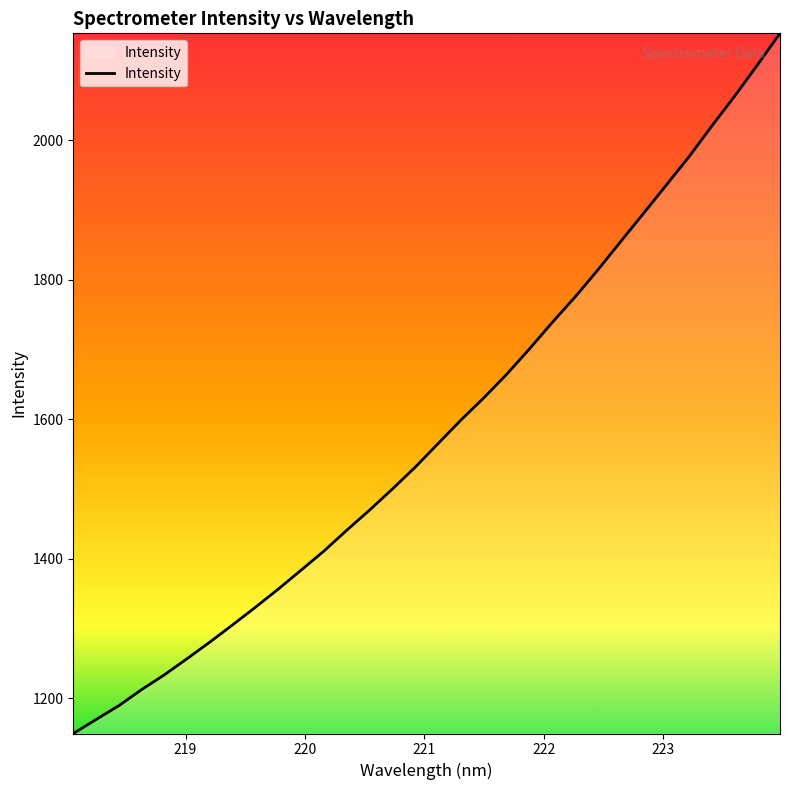

What is the smallest value displayed?

1149.5